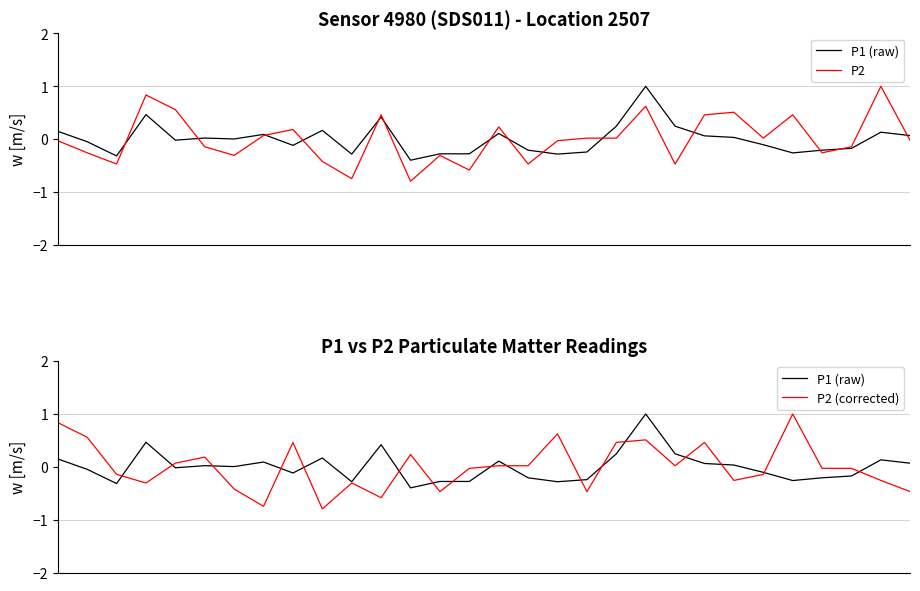

Where is the first local maximum for P2?

3